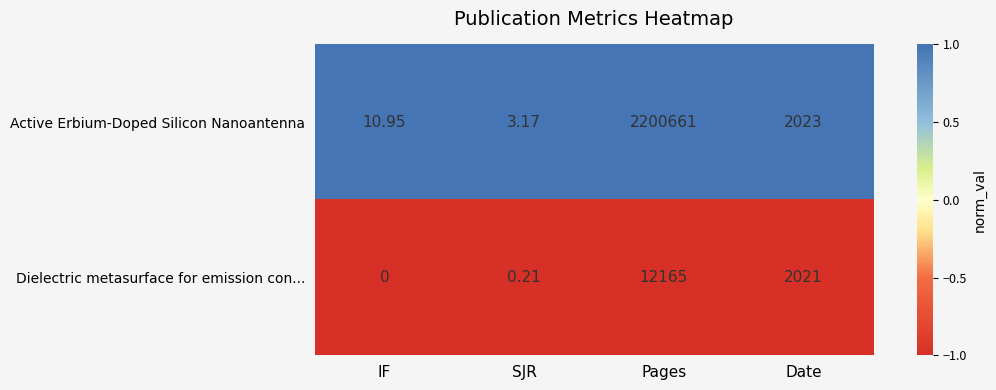

Which series has the largest total across all categories?

Active Erbium-Doped Silicon Nanoantenna